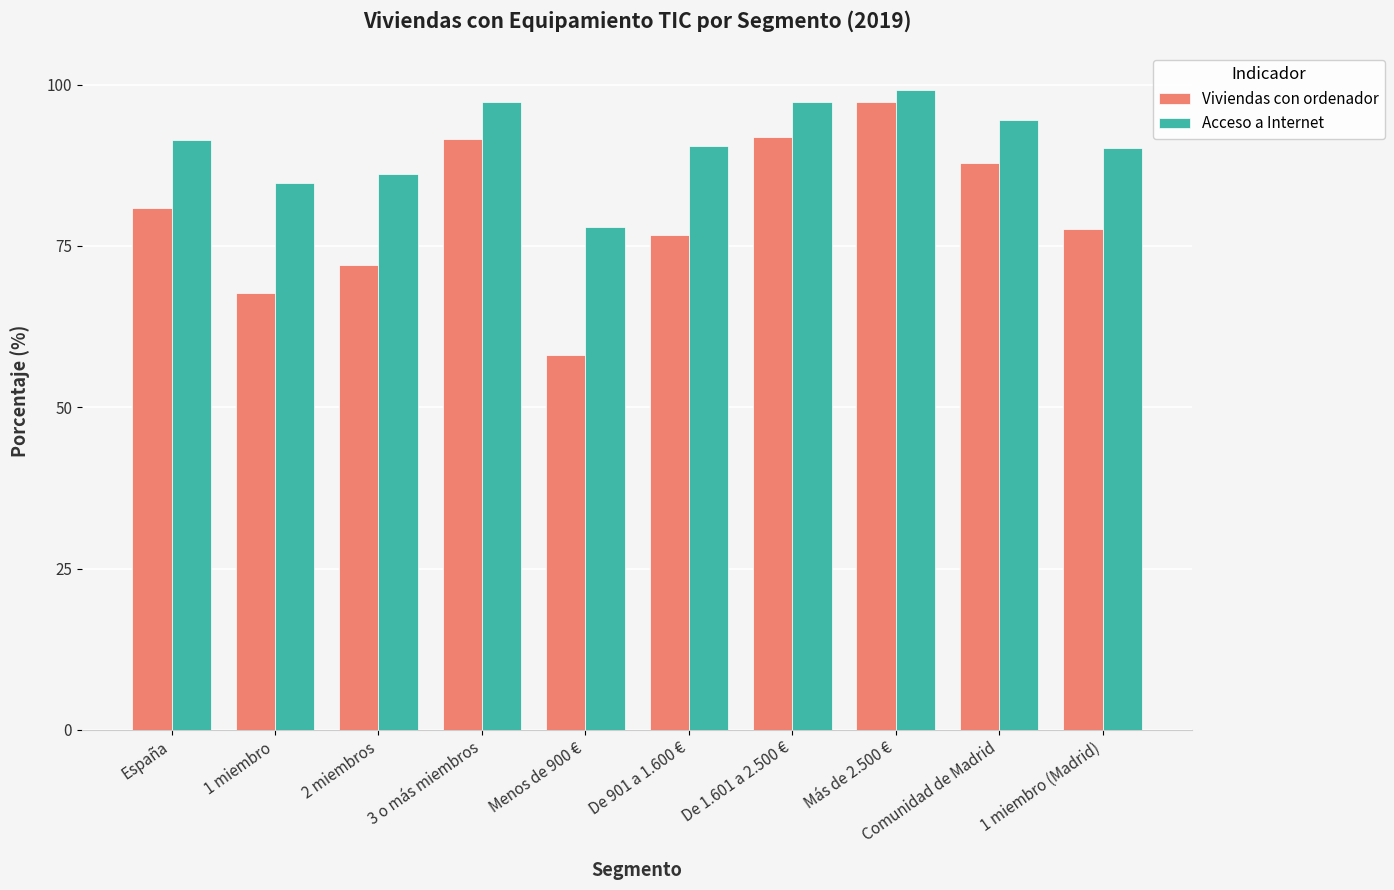

Which series has the largest range (max minus min)?

Viviendas con ordenador